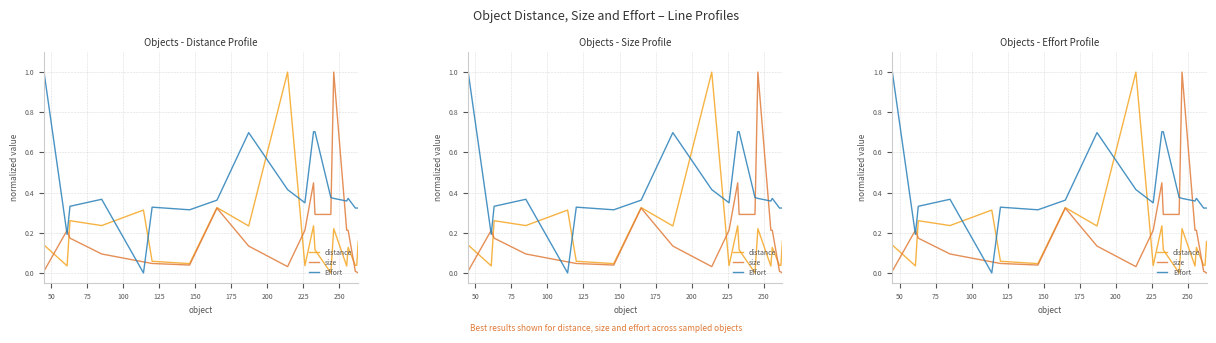

True or false: size has more than 2 interior local peaks.

True